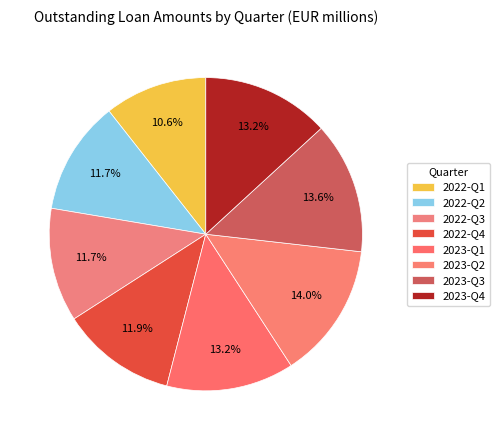

Do 2023-Q1 and 2022-Q4 together represent more than half of the pie?

No